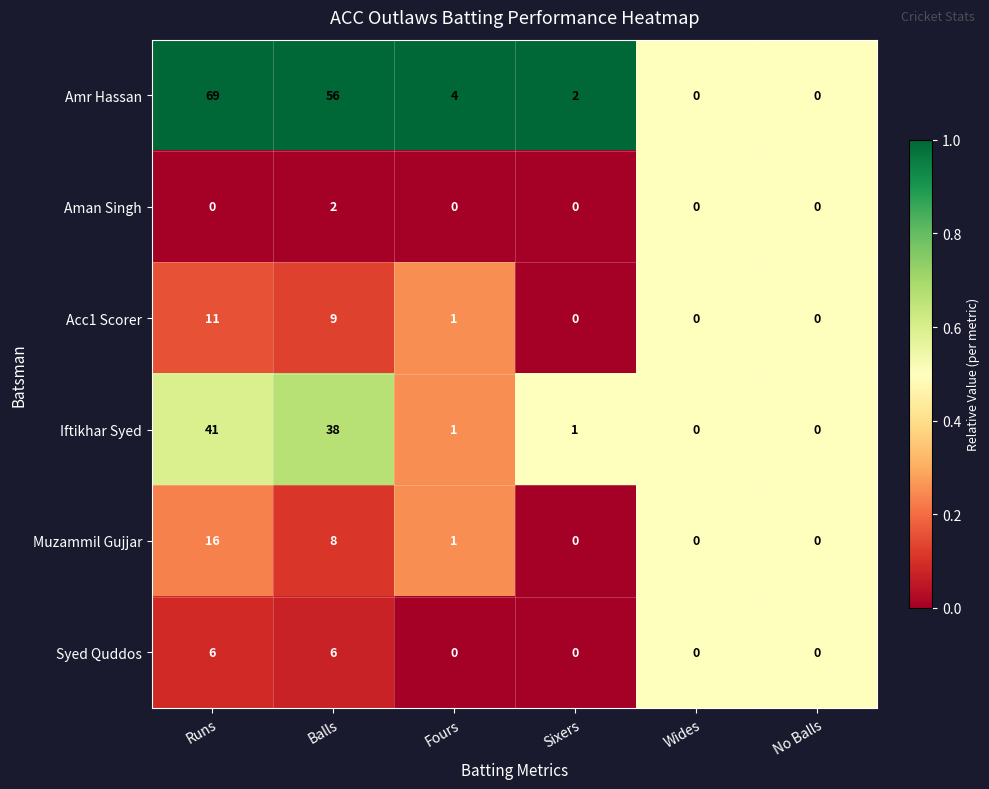

What is the sum of all Iftikhar Syed values?

81